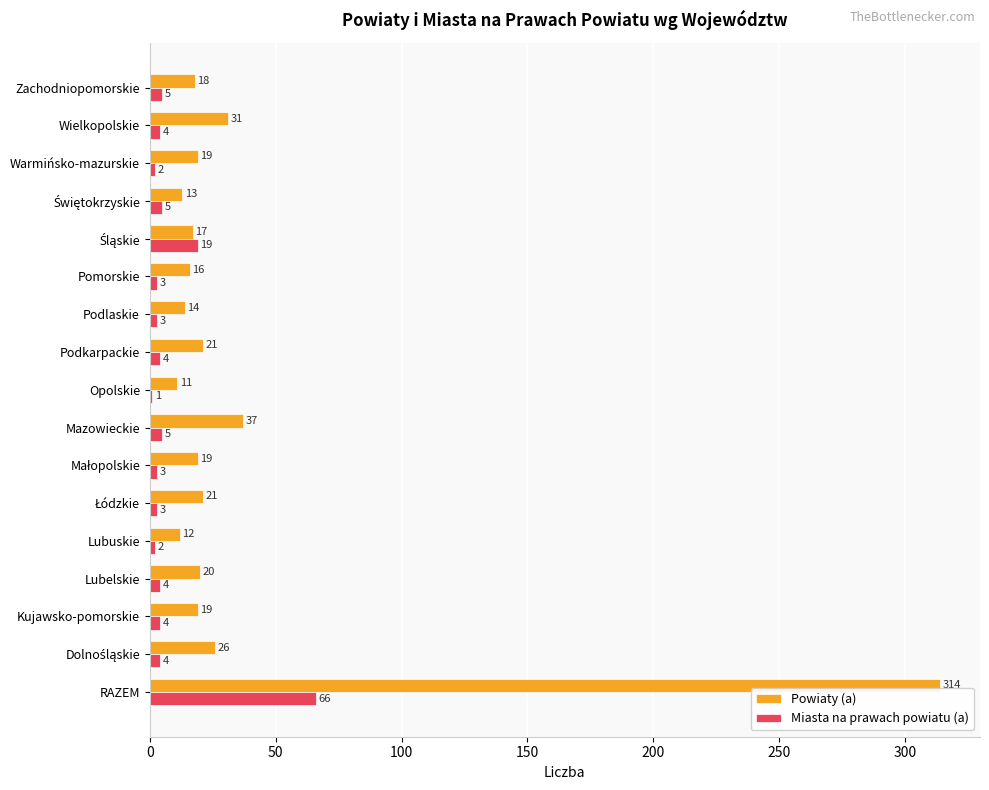

At which label does Powiaty (a) reach its minimum?

Opolskie